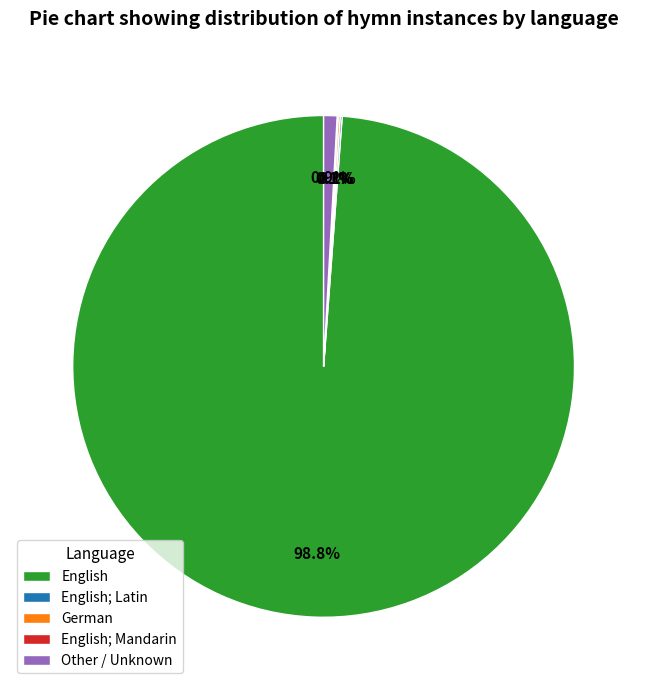

What is the majority slice?

English